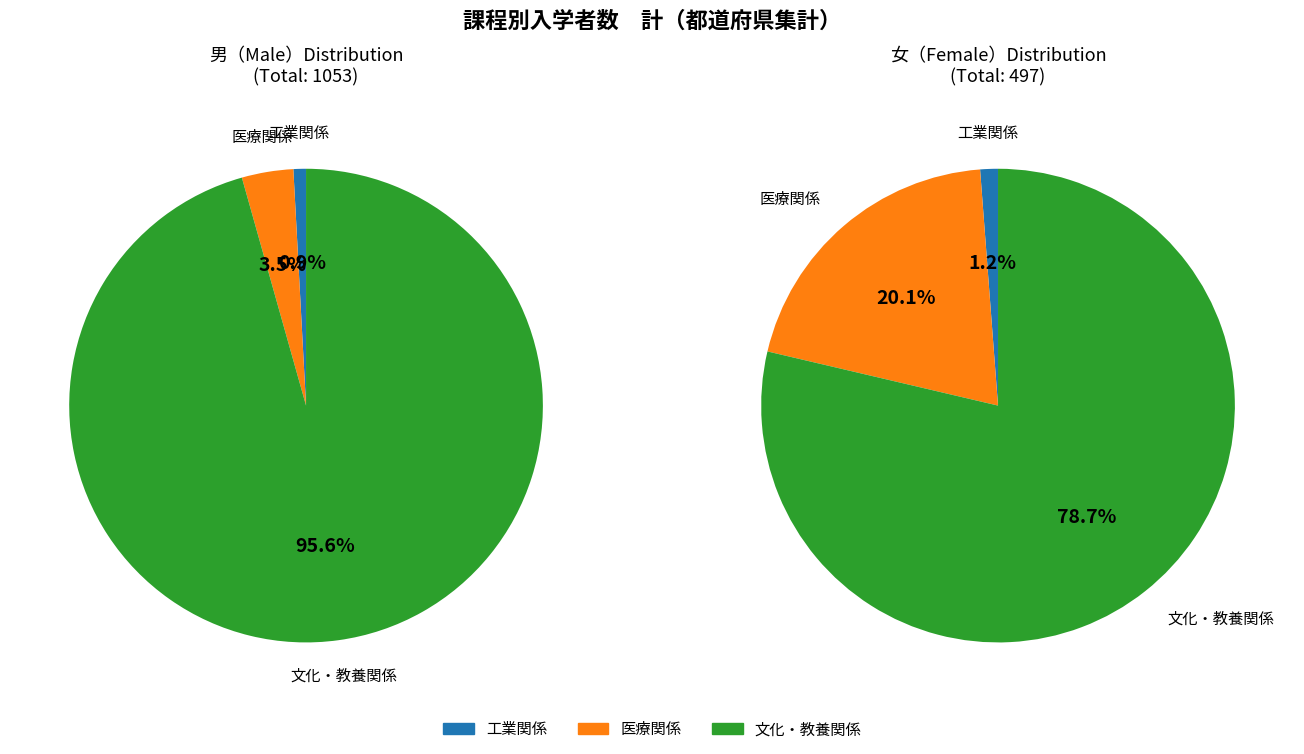

Does any single category account for the majority?

Yes